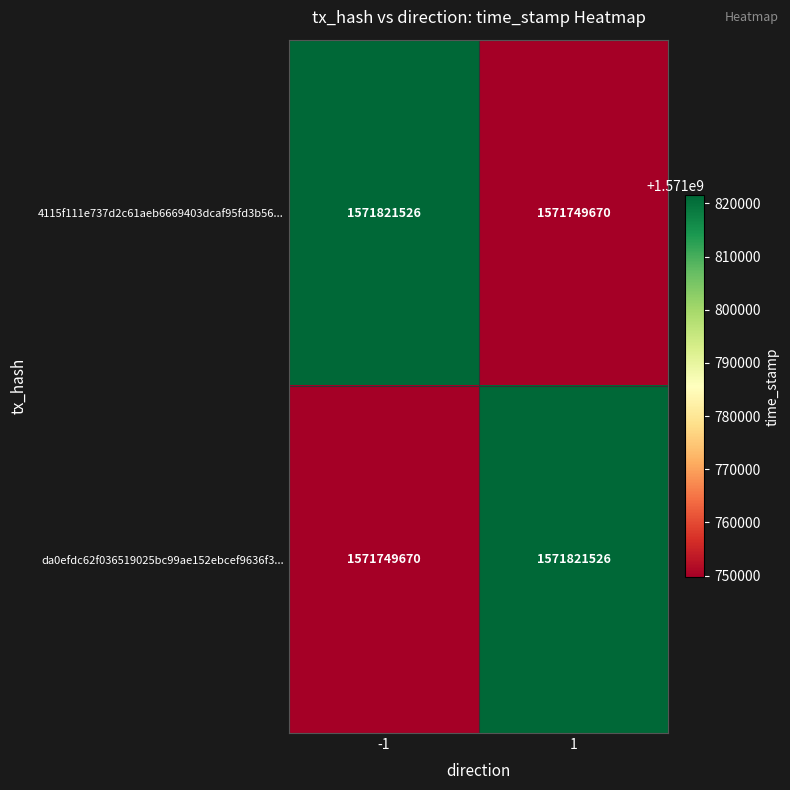

How many values in the da0efdc62f036519025bc99ae152ebcef9636f3... series are below 1571821526?

1